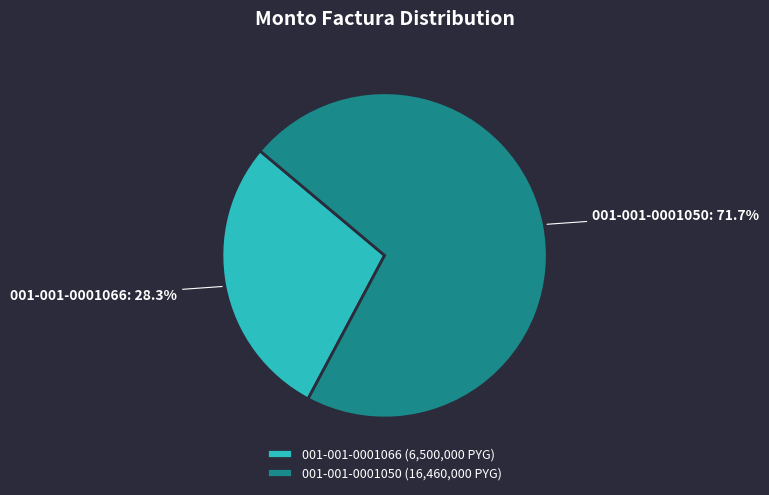

What is the ratio of the value at 001-001-0001050 to the value at 001-001-0001066?

2.5